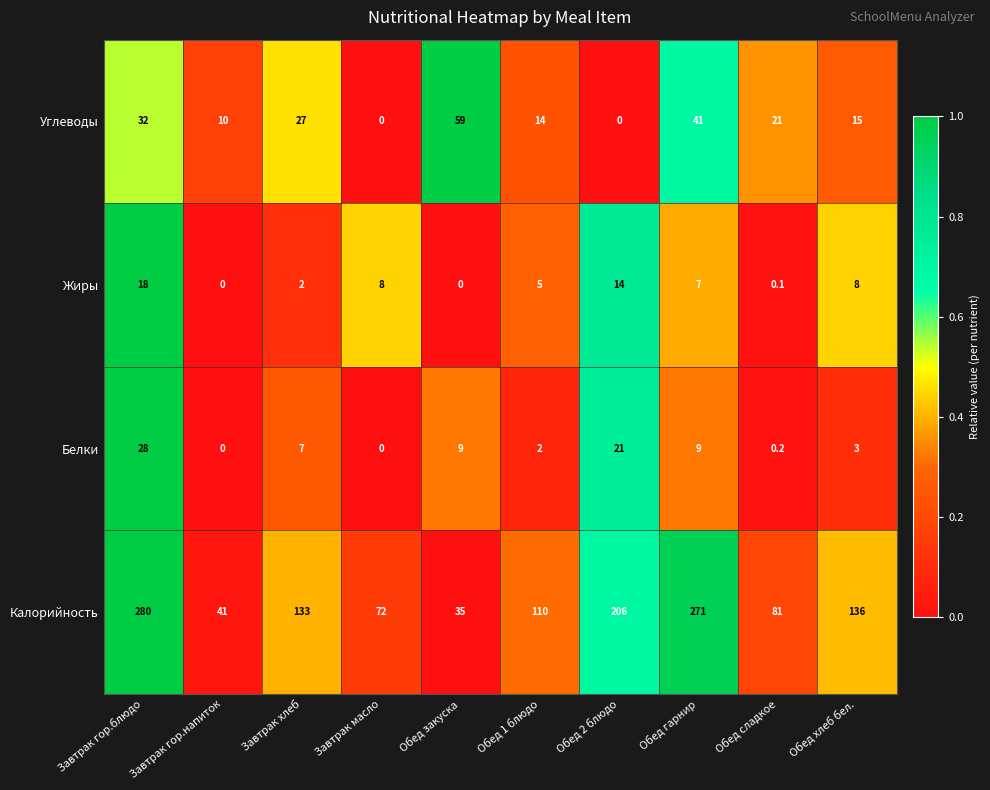

Count the number of data series in this chart.

4